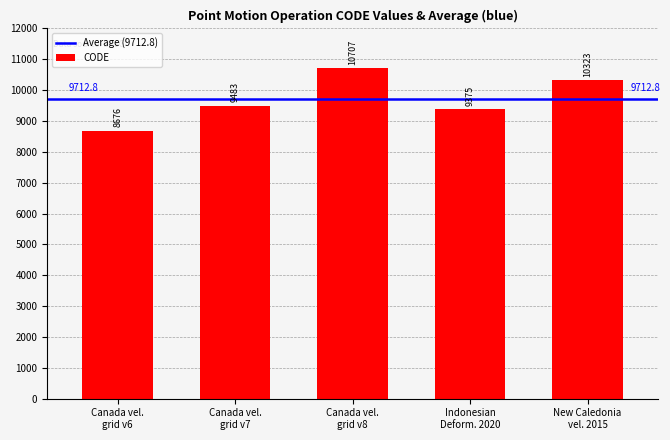

How many bars are there in total?

5